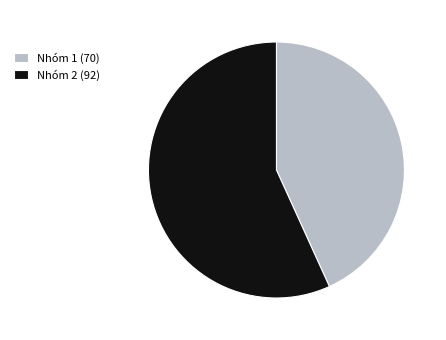

Between Nhóm 1 (70) and Nhóm 2 (92), which is larger?

Nhóm 2 (92)